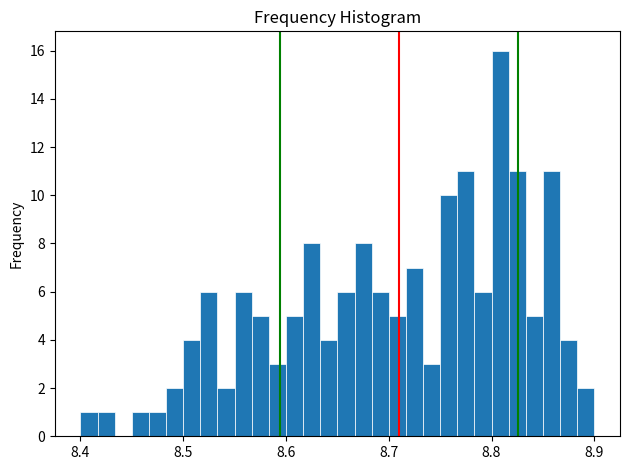

Around what value on the x-axis is the tallest bar? Give the approximate position of its centre, as read against the axis.

8.81